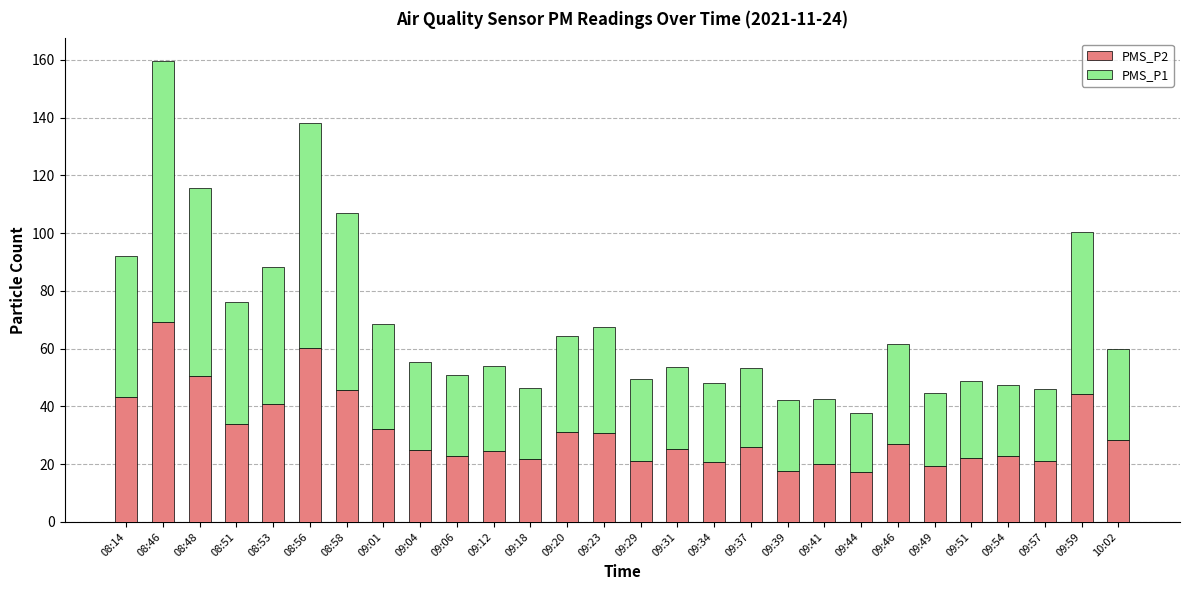

At which category is the sum across all series the highest?

08:46